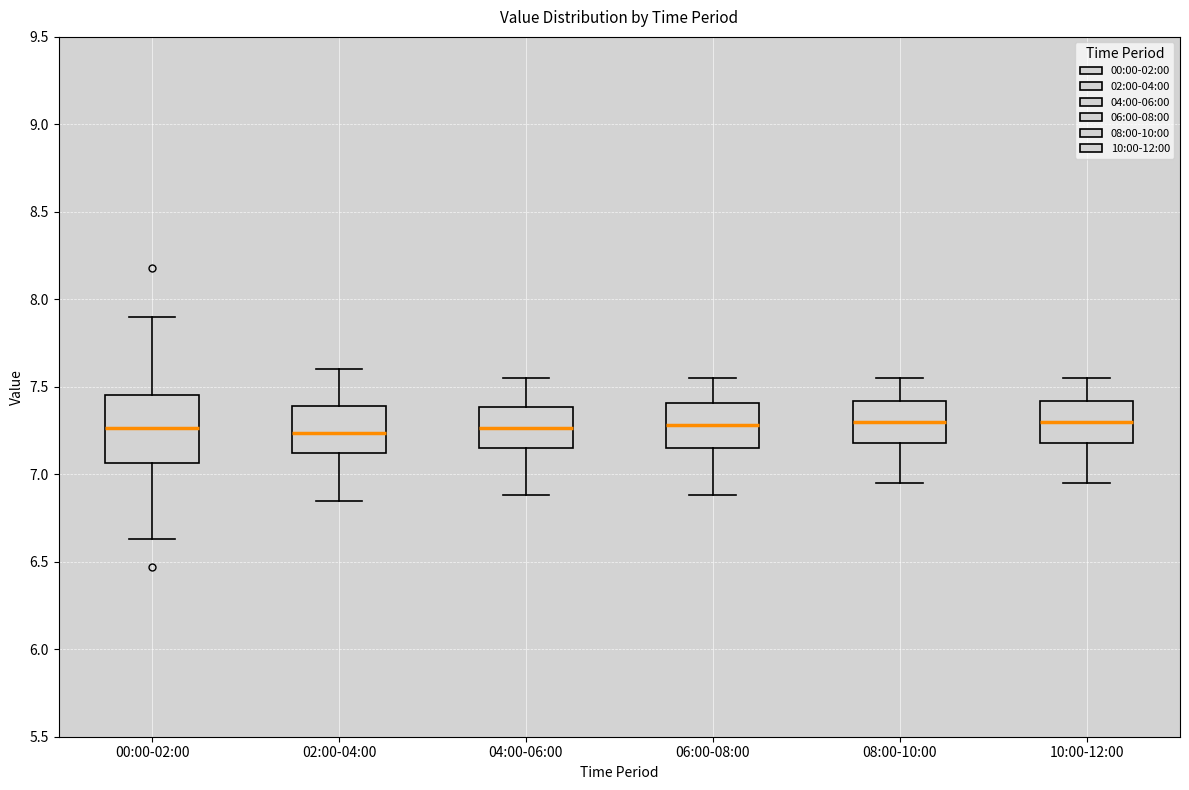

Which box is the tallest, from its lower edge to its upper edge?

00:00-02:00